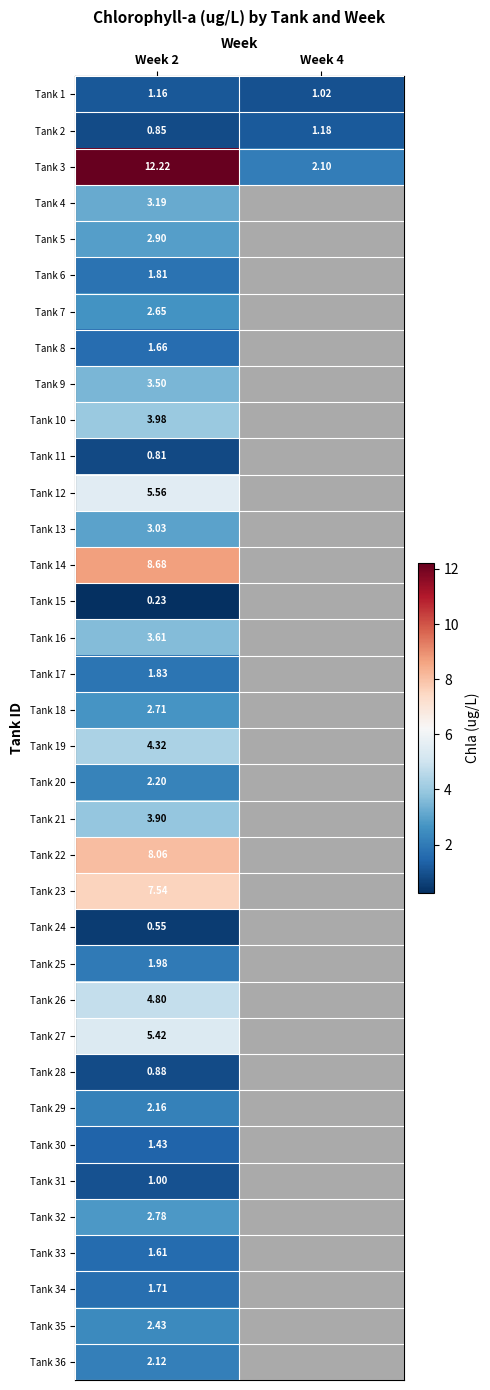

What is the minimum value for Tank 16?

3.6